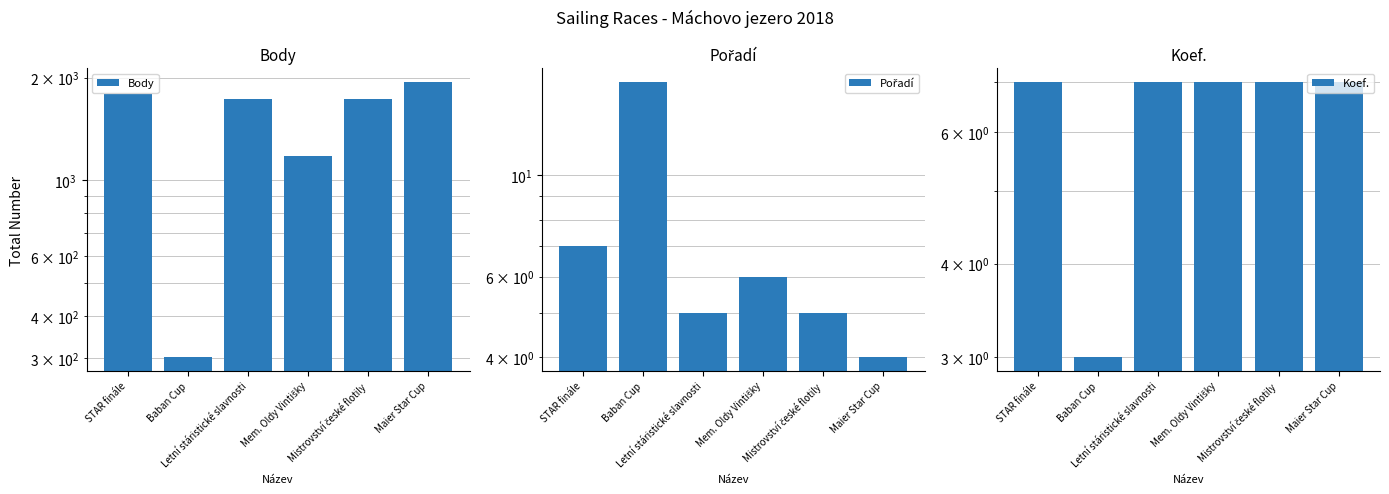

What is the label of the 3rd bar from the left?

Letní stáristické slavnosti